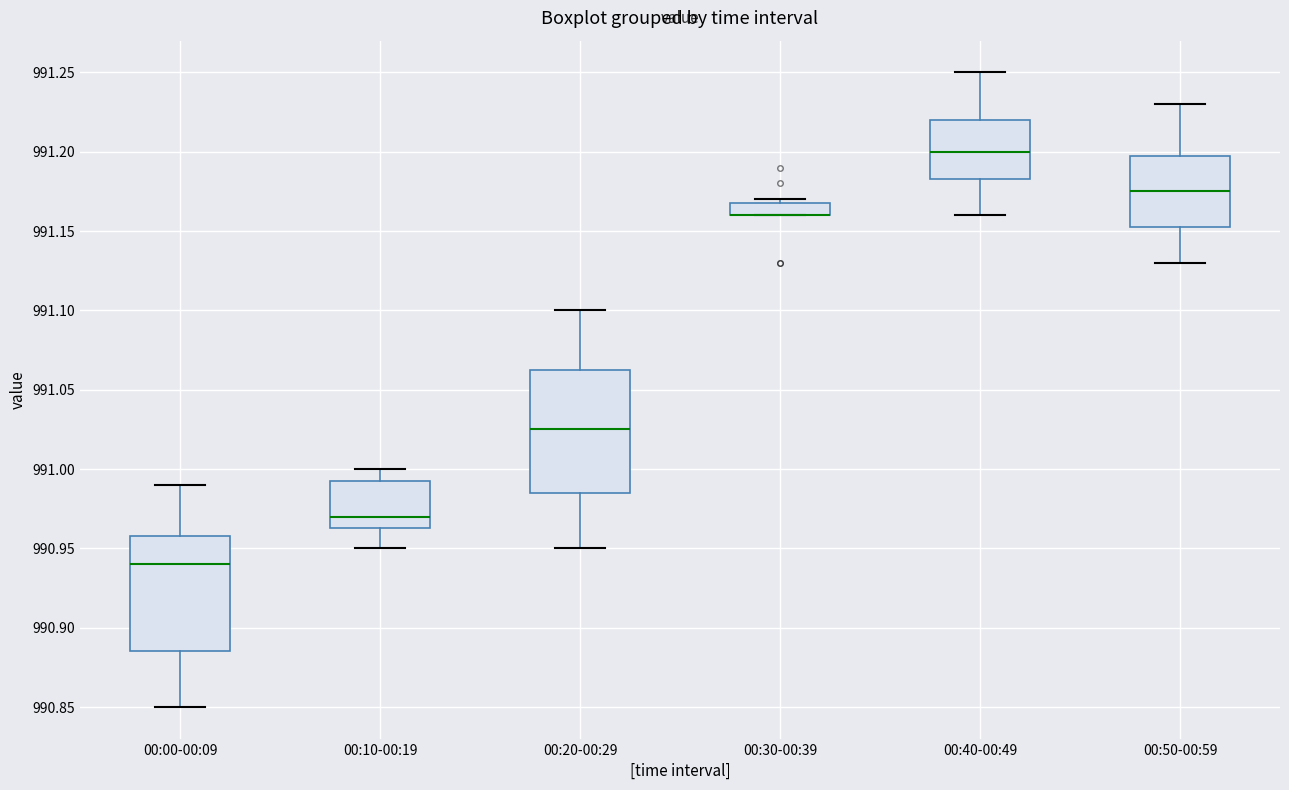

Reading left to right, read every box against the y-axis: the position of its median line, the range the box covers, and the ends of its whiskers. The values are not printed on the chart, so give them approximately, as read against the axis.

00:00-00:09: median 990.940, box 990.885 to 990.960, whiskers 990.850 to 990.990
00:10-00:19: median 990.970, box 990.965 to 990.995, whiskers 990.950 to 991.000
00:20-00:29: median 991.025, box 990.985 to 991.065, whiskers 990.950 to 991.100
00:30-00:39: median 991.160 (drawn on the box's lower edge), box 991.160 to 991.170, whiskers 991.160 to 991.170 (just above the box's upper edge)
00:40-00:49: median 991.200, box 991.185 to 991.220, whiskers 991.160 to 991.250
00:50-00:59: median 991.175, box 991.155 to 991.200, whiskers 991.130 to 991.230